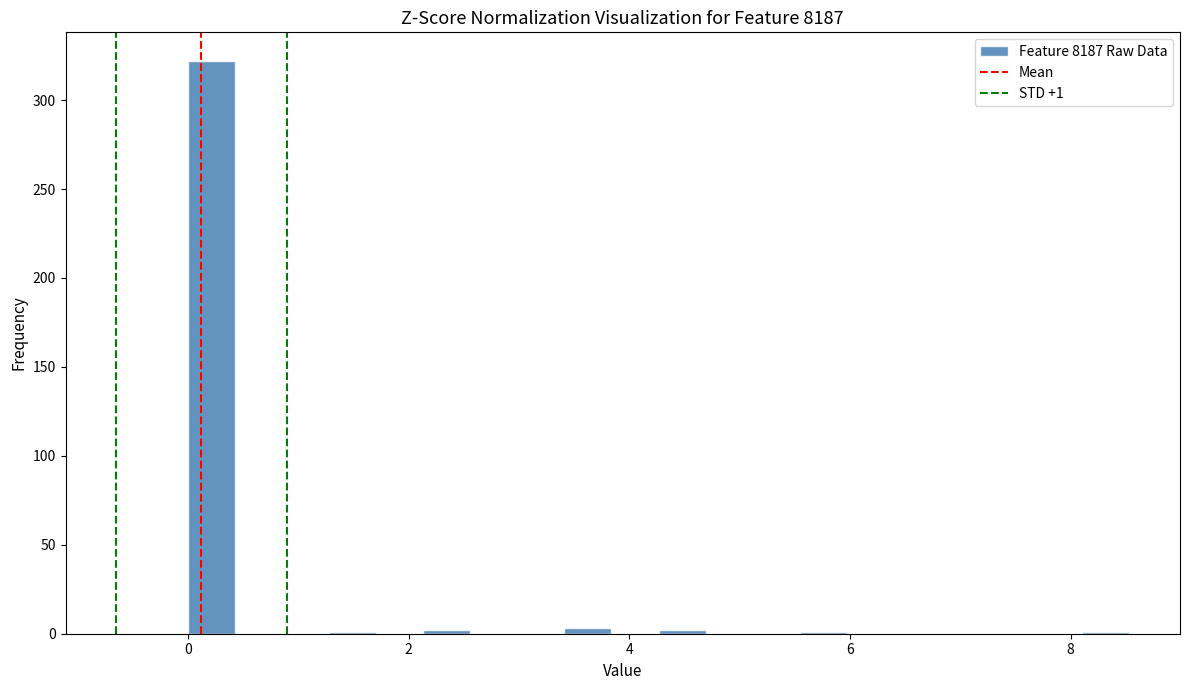

Read against the x-axis, roughly where is the centre of the tallest bar?

0.2